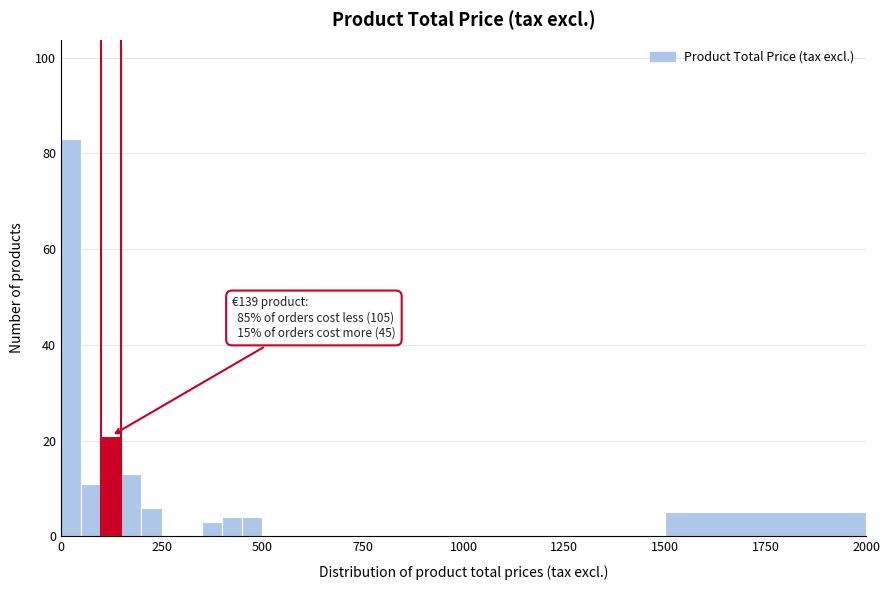

Around what value on the x-axis is the tallest bar? Give the approximate position of its centre, as read against the axis.

50